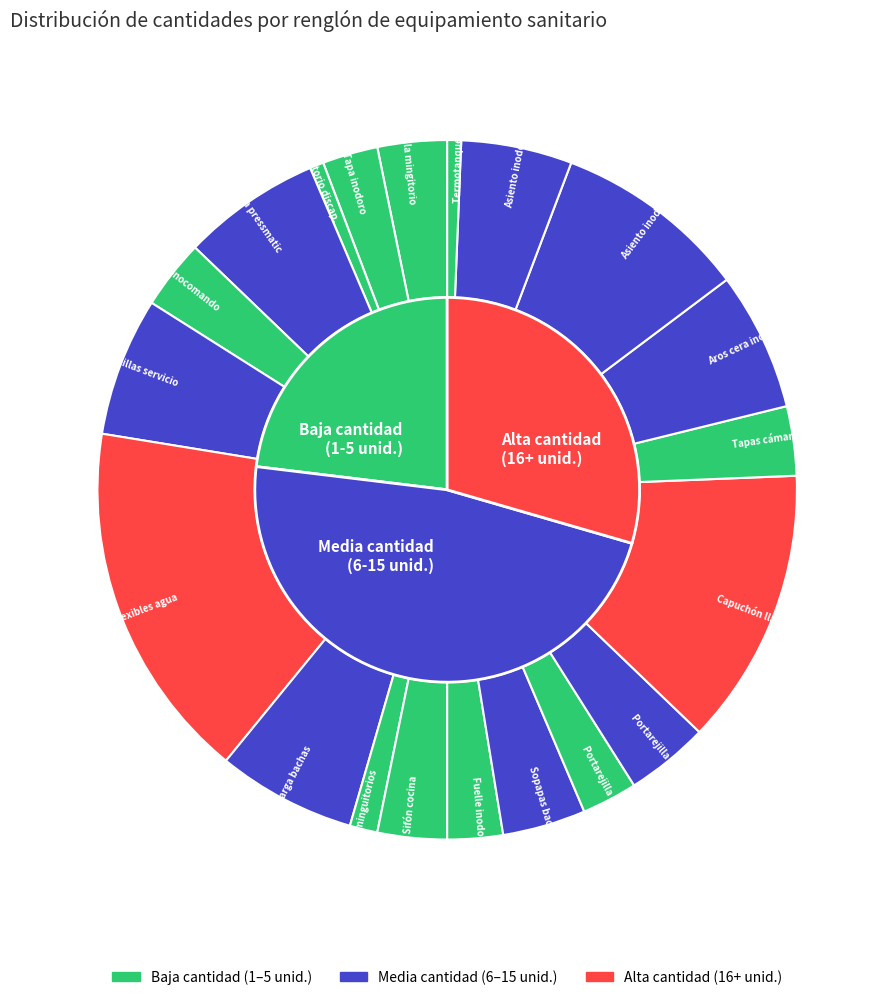

How many slices are in this pie chart?

20